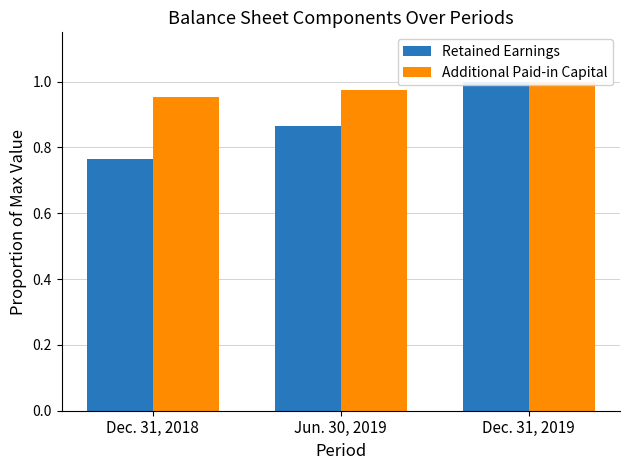

Which has a higher value, Dec. 31, 2018 or Jun. 30, 2019?

Jun. 30, 2019